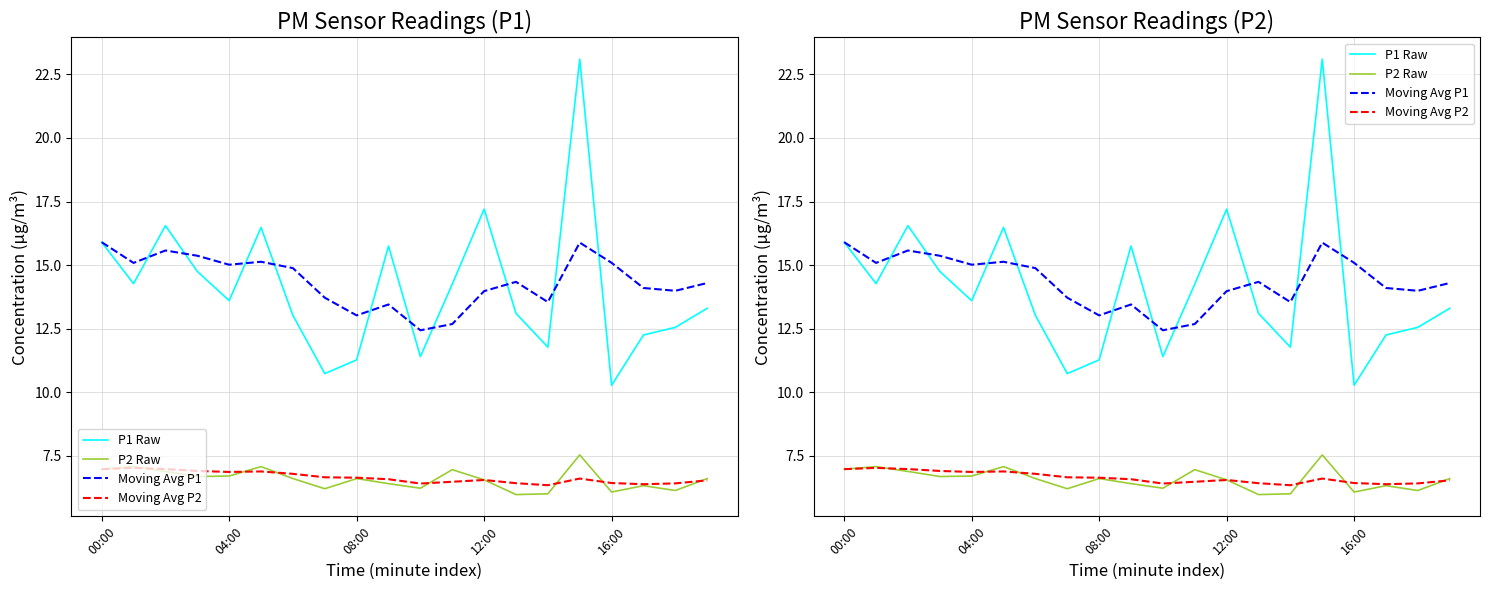

After their last crossing, which series has the higher values: P1 Raw or Moving Avg P1?

Moving Avg P1